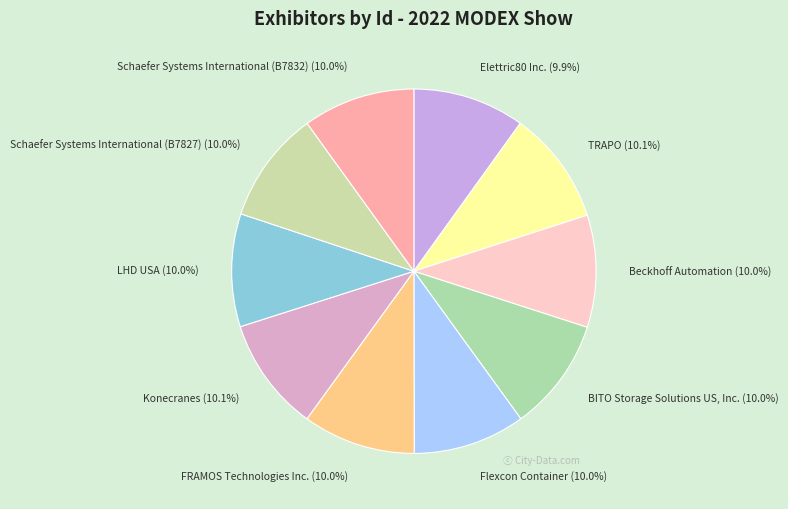

Does any single category account for the majority?

No